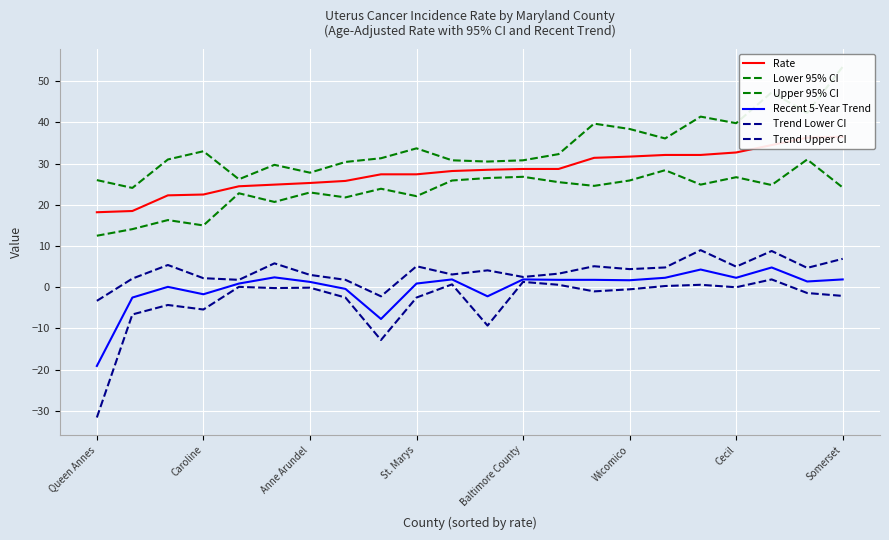

How many lines are shown in the chart?

6